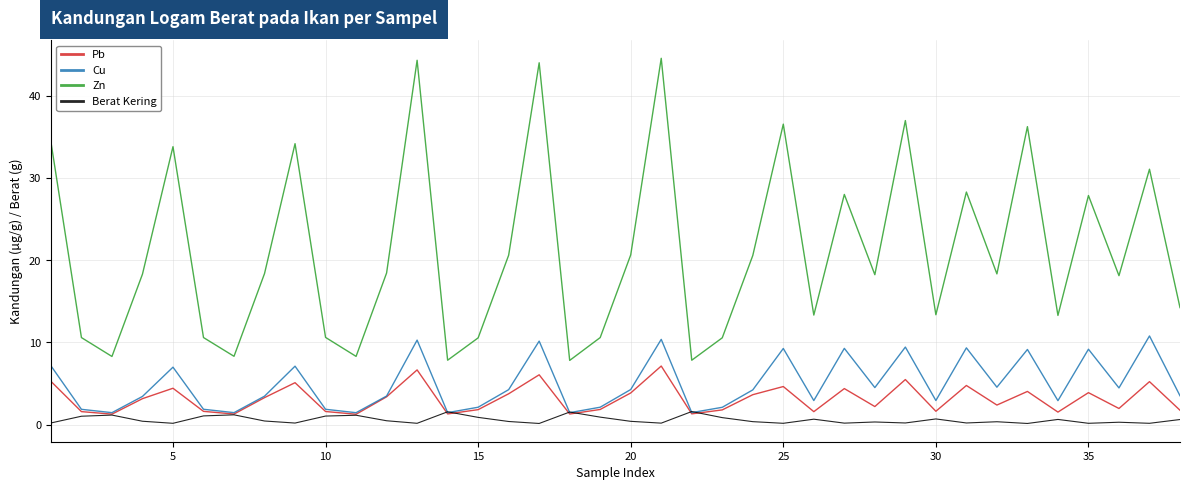

True or false: Zn has more than 0 points higher than both neighbors.

True